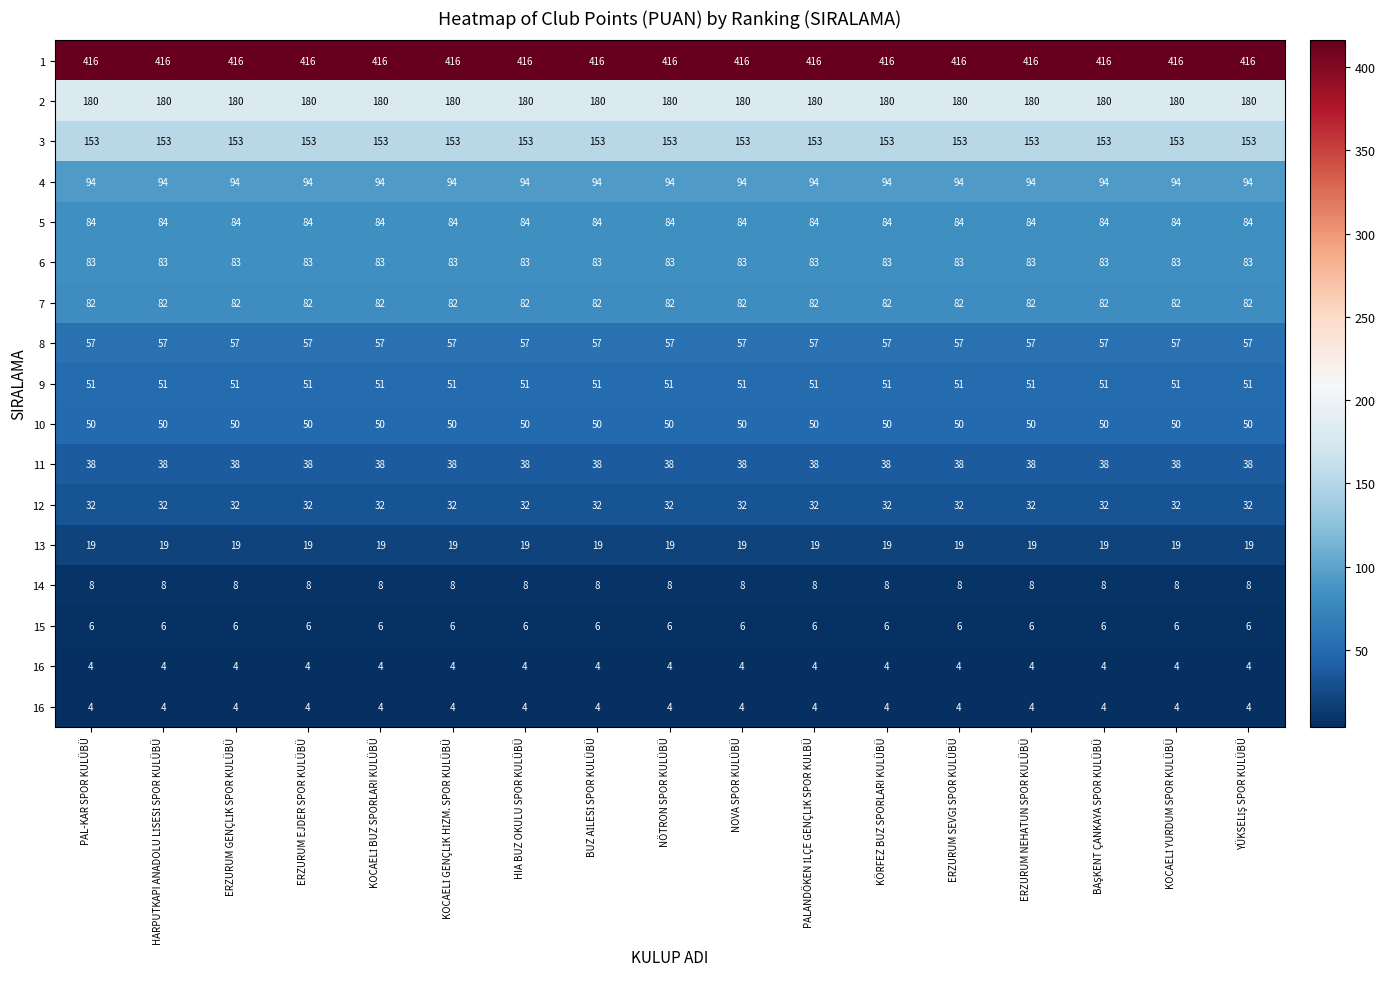

What is the smallest value displayed?

4